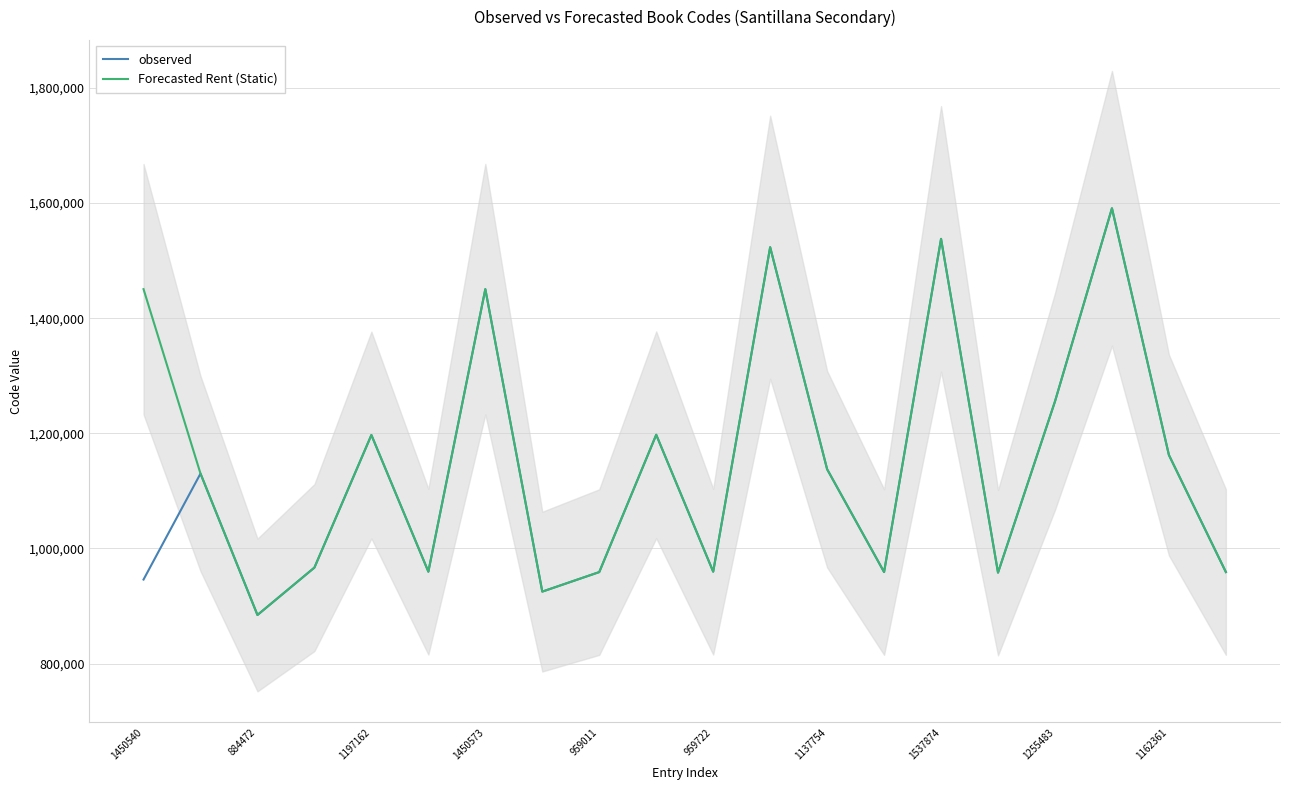

True or false: Forecasted Rent (Static) and observed intersect in this chart.

False